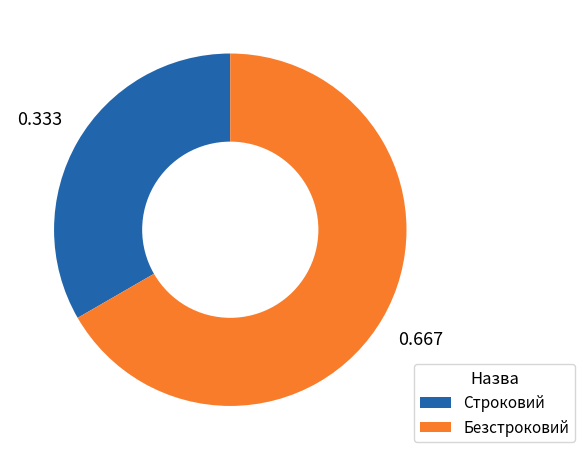

How many segments does this pie chart have?

2